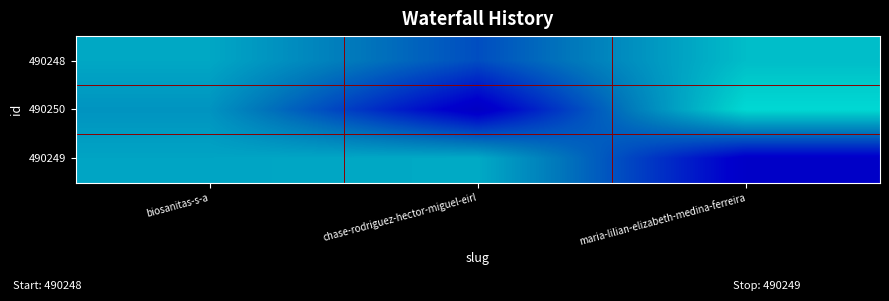

Rank the series at chase-rodriguez-hector-miguel-eirl from lowest to highest value.

490250, 490248, 490249